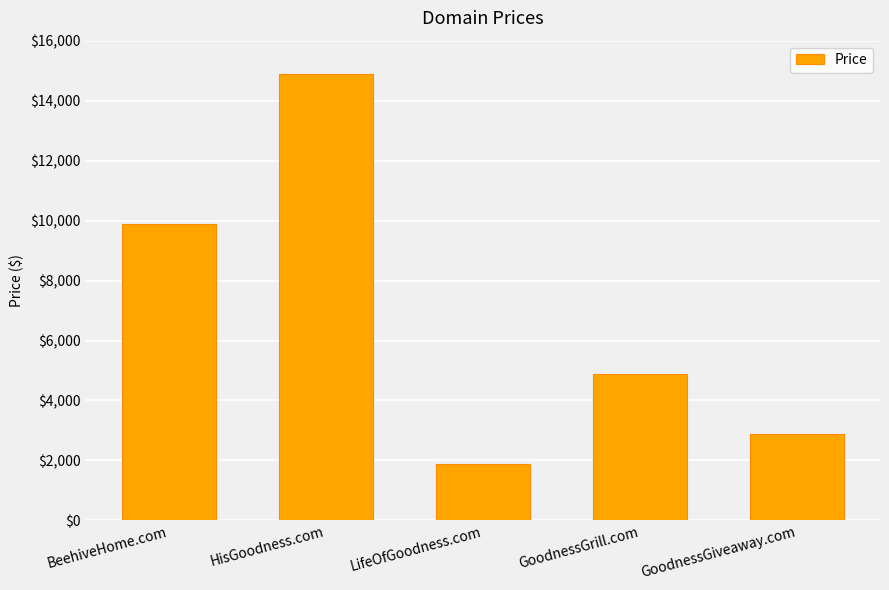

Reading left to right, transcribe all the data shown in this chart.

BeehiveHome.com=9888	HisGoodness.com=14888	LifeOfGoodness.com=1888	GoodnessGrill.com=4888	GoodnessGiveaway.com=2888